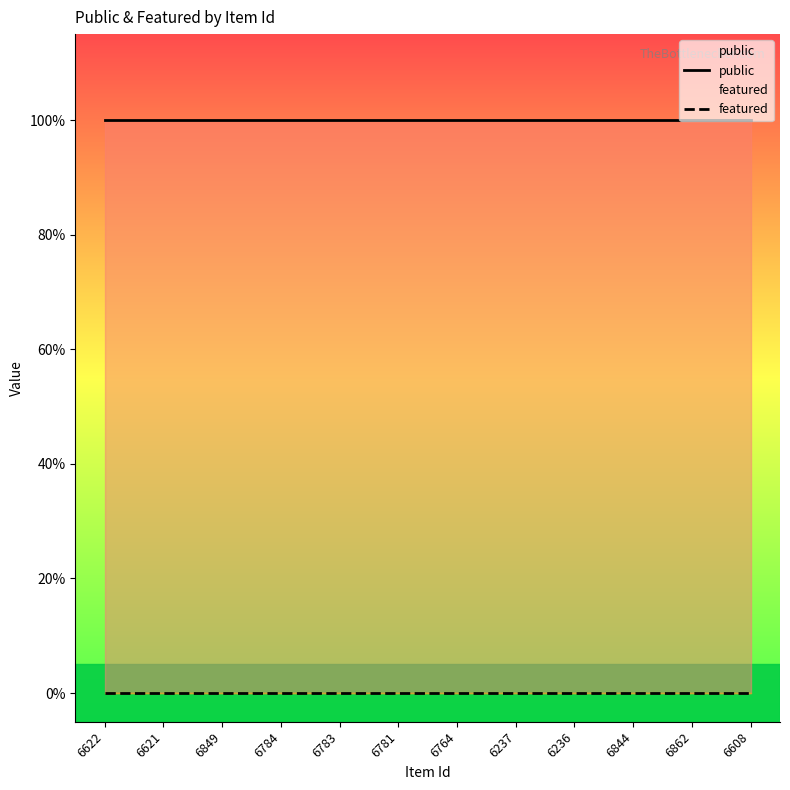

Count the number of categories in the chart.

12